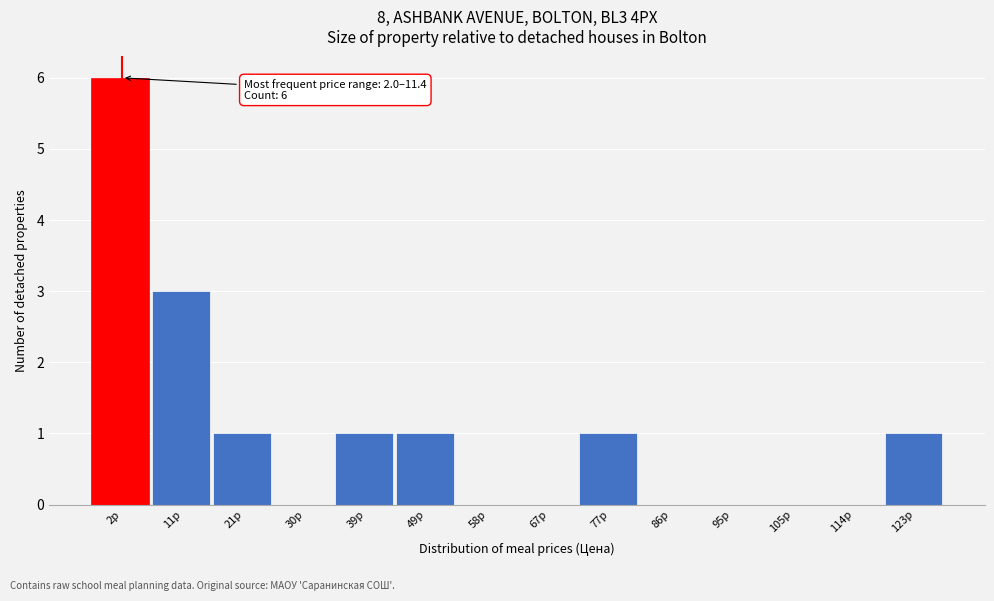

Reading left to right, list all the values displayed in this chart.

2р=6	11р=3	21р=1	30р=0	39р=1	49р=1	58р=0	67р=0	77р=1	86р=0	95р=0	105р=0	114р=0	123р=1